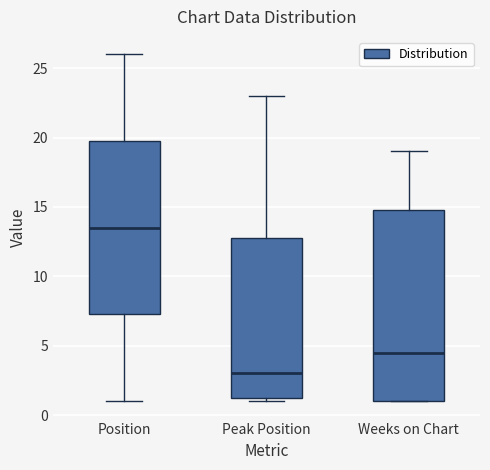

Reading left to right, read every box against the y-axis: the position of its median line, the range the box covers, and the ends of its whiskers. The values are not printed on the chart, so give them approximately, as read against the axis.

Position: median 13.5, box 7.5 to 20.0, whiskers 1.0 to 26.0
Peak Position: median 3.0, box 1.5 to 13.0, whiskers 1.0 to 23.0
Weeks on Chart: median 4.5, box 1.0 to 15.0, whiskers 1.0 to 19.0